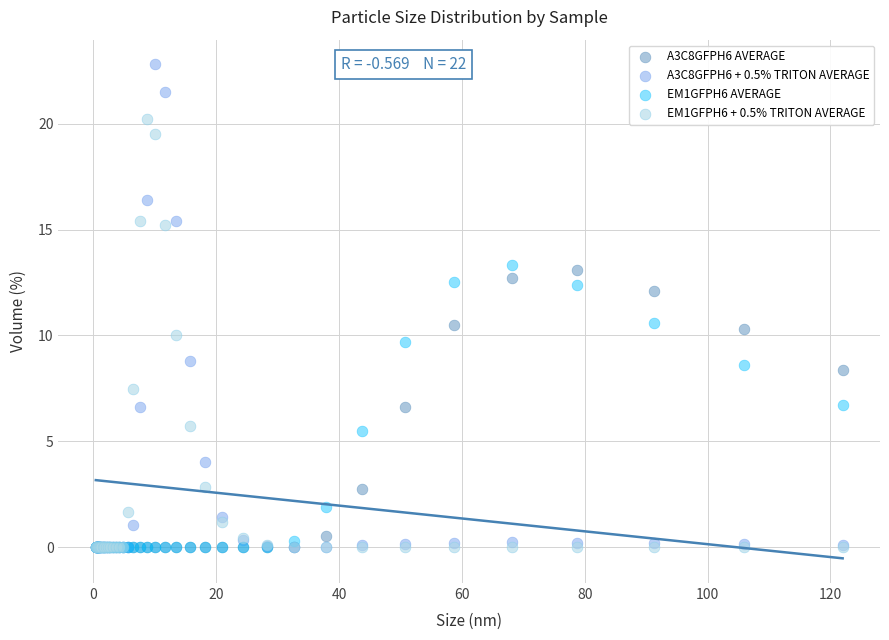

Which series has the largest Y range (max minus min)?

A3C8GFPH6 + 0.5% TRITON AVERAGE